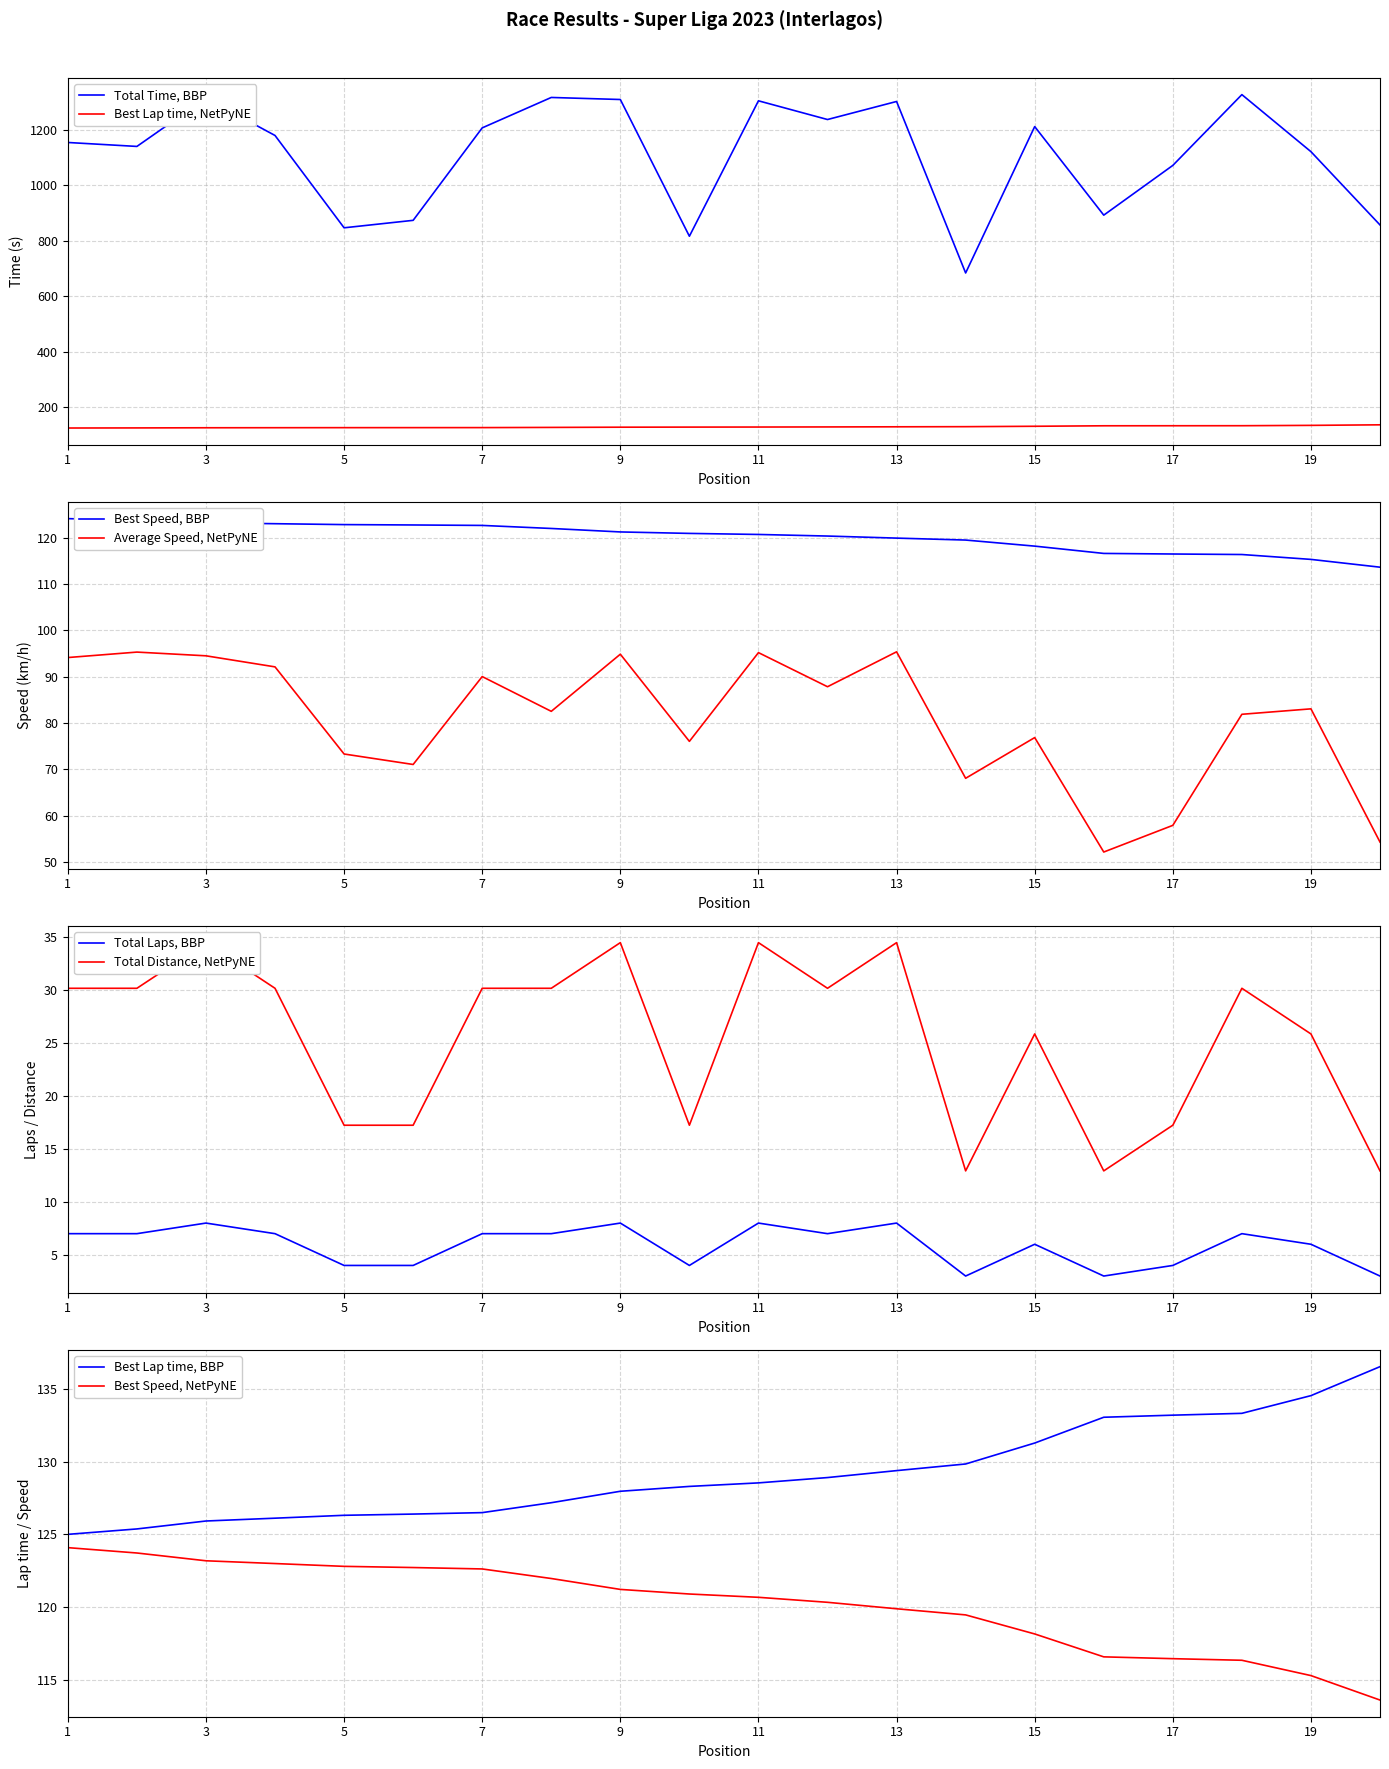

How many data points in Total Time are above 1178?

10